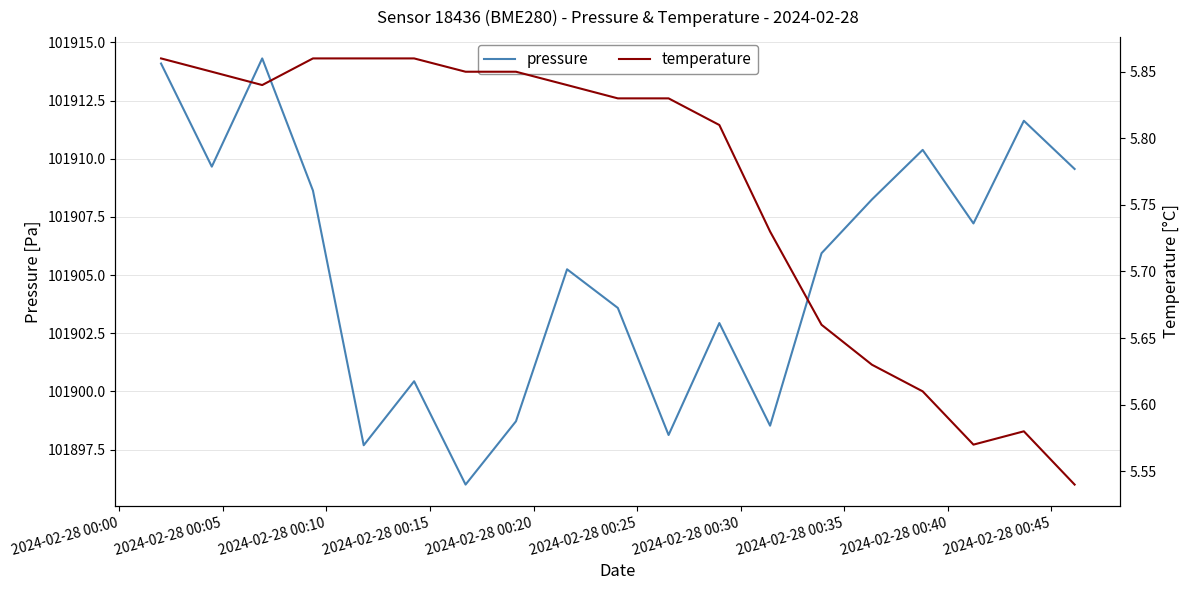

Does the chart display data point markers on the line(s)?

No